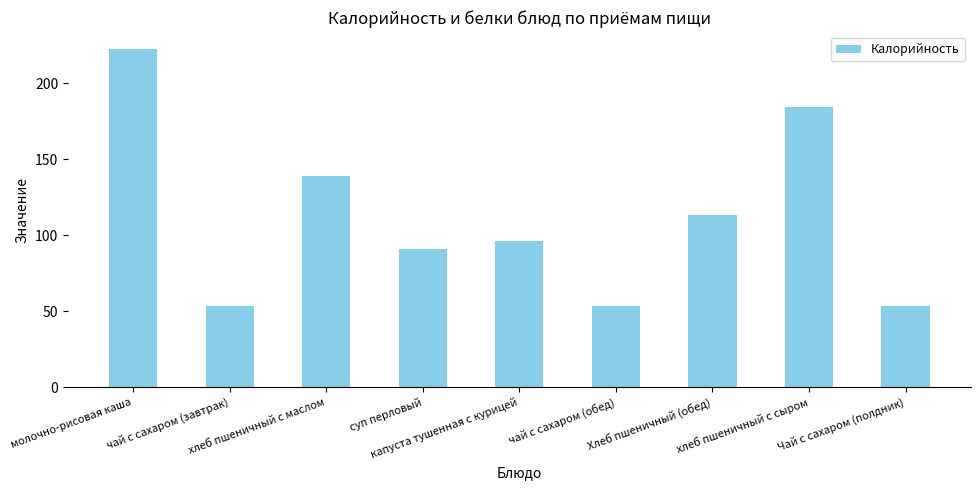

What is the difference between the values at молочно-рисовая каша and суп перловый?

131.5